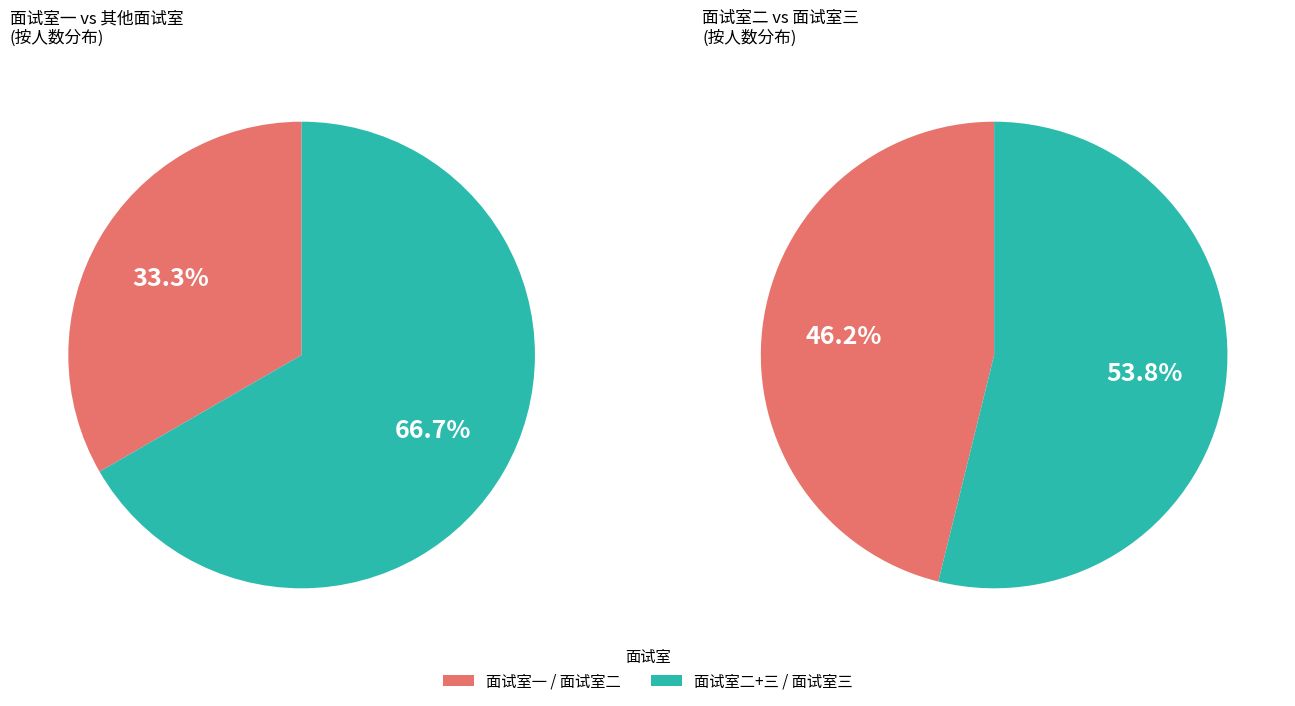

Does 面试室三 account for over 50% of the chart?

No